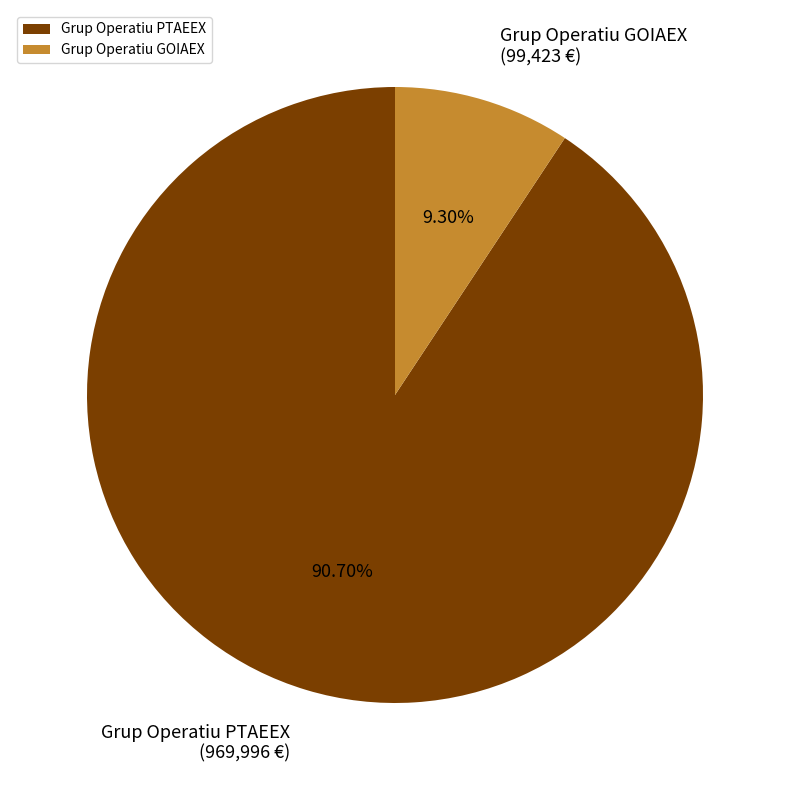

To the nearest percent, what is the difference between the Grup Operatiu GOIAEX and Grup Operatiu PTAEEX slice percentages?

81%